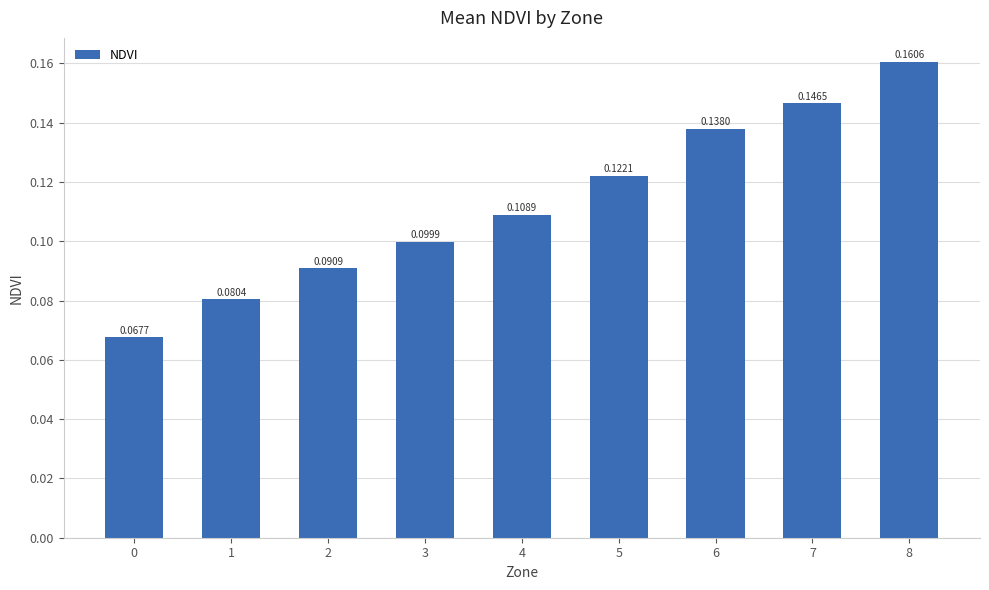

Which category has the highest value across all series?

8